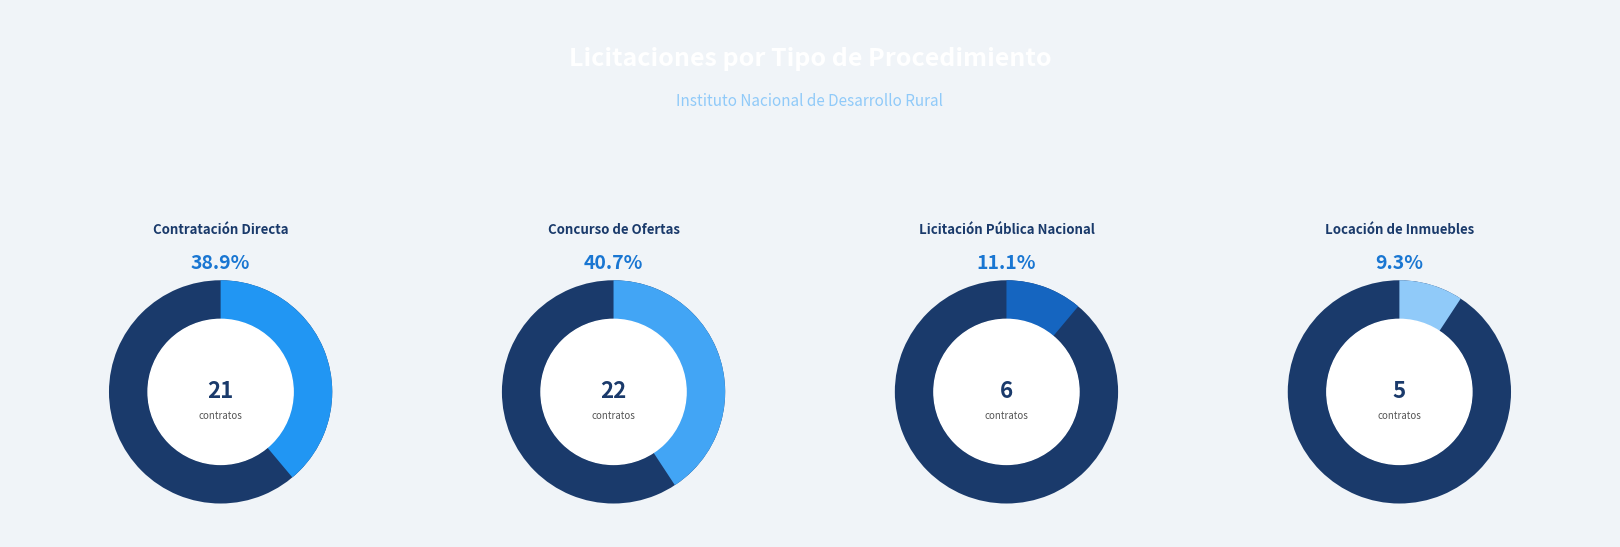

How many slices are in this pie chart?

4